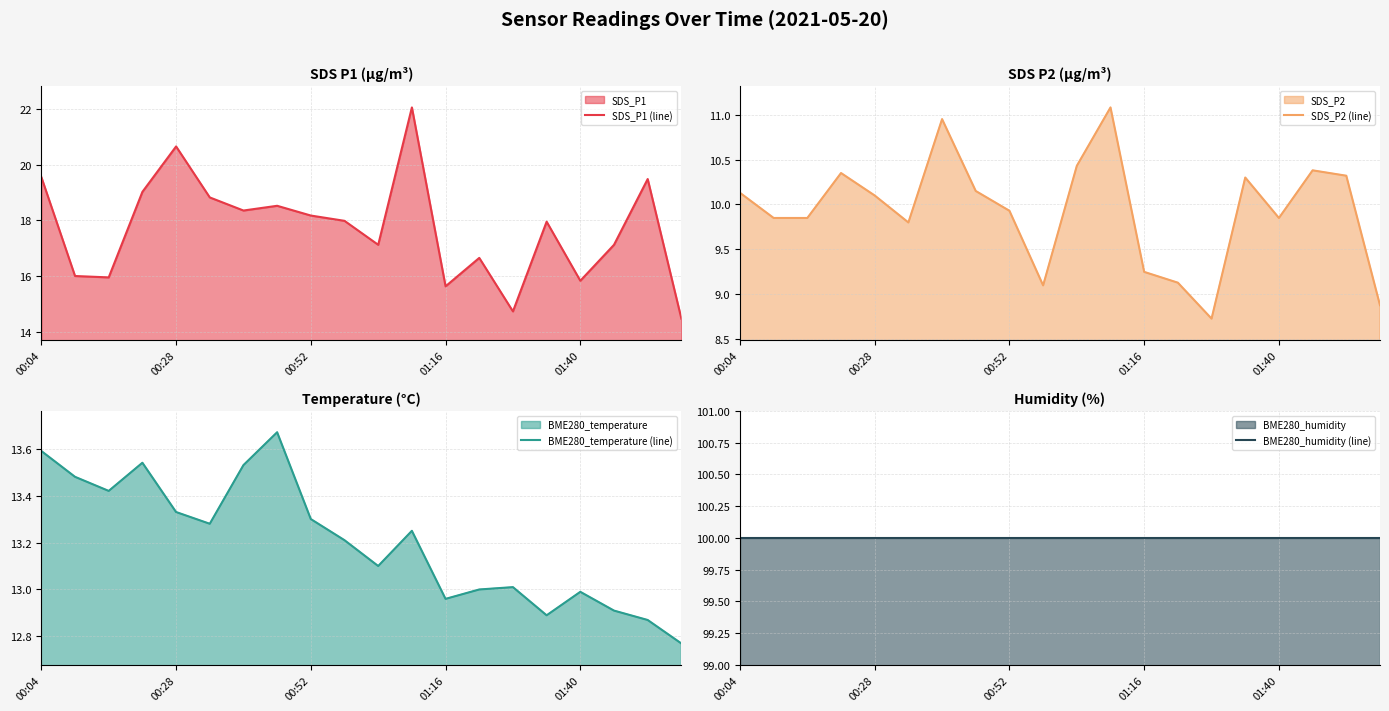

Reading left to right, transcribe all the data shown in this chart.

SDS_P1 (line): 19.6	16.0	15.9	19.0	20.6	18.8	18.4	18.5	18.2	18.0	17.1	22.1	15.6	16.6	14.7	17.9	15.8	17.1	19.5	14.5
SDS_P2 (line): 10.1	9.8	9.8	10.3	10.1	9.8	10.9	10.2	9.9	9.1	10.4	11.1	9.2	9.1	8.7	10.3	9.8	10.4	10.3	8.9
BME280_temperature (line): 13.6	13.5	13.4	13.5	13.3	13.3	13.5	13.7	13.3	13.2	13.1	13.2	13.0	13.0	13.0	12.9	13.0	12.9	12.9	12.8
BME280_humidity (line): 100.0	100.0	100.0	100.0	100.0	100.0	100.0	100.0	100.0	100.0	100.0	100.0	100.0	100.0	100.0	100.0	100.0	100.0	100.0	100.0